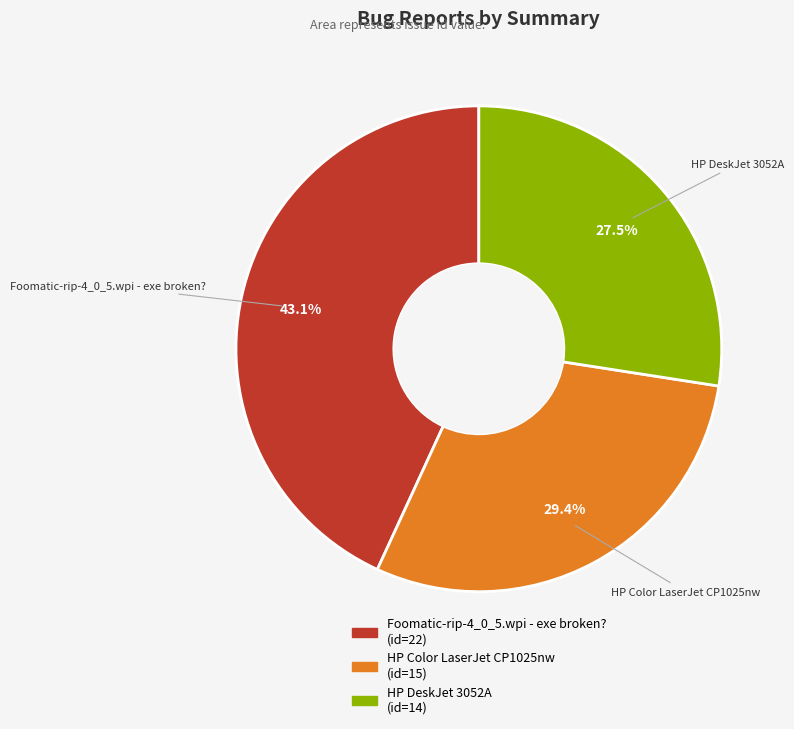

Is it true that HP Color LaserJet CP1025nw is 29% of the pie?

True